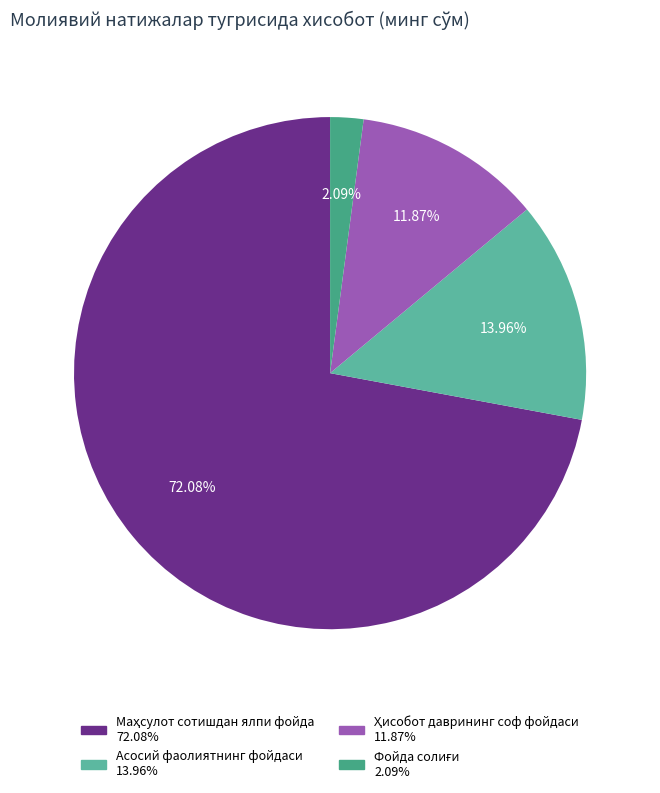

What is the largest slice in the pie chart?

Маҳсулот сотишдан ялпи фойда